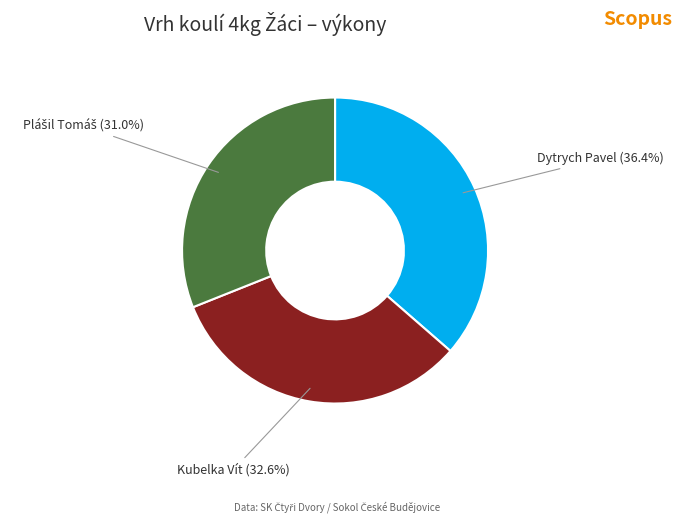

What is the ratio of the value at Dytrych Pavel to the value at Kubelka Vít?

1.1